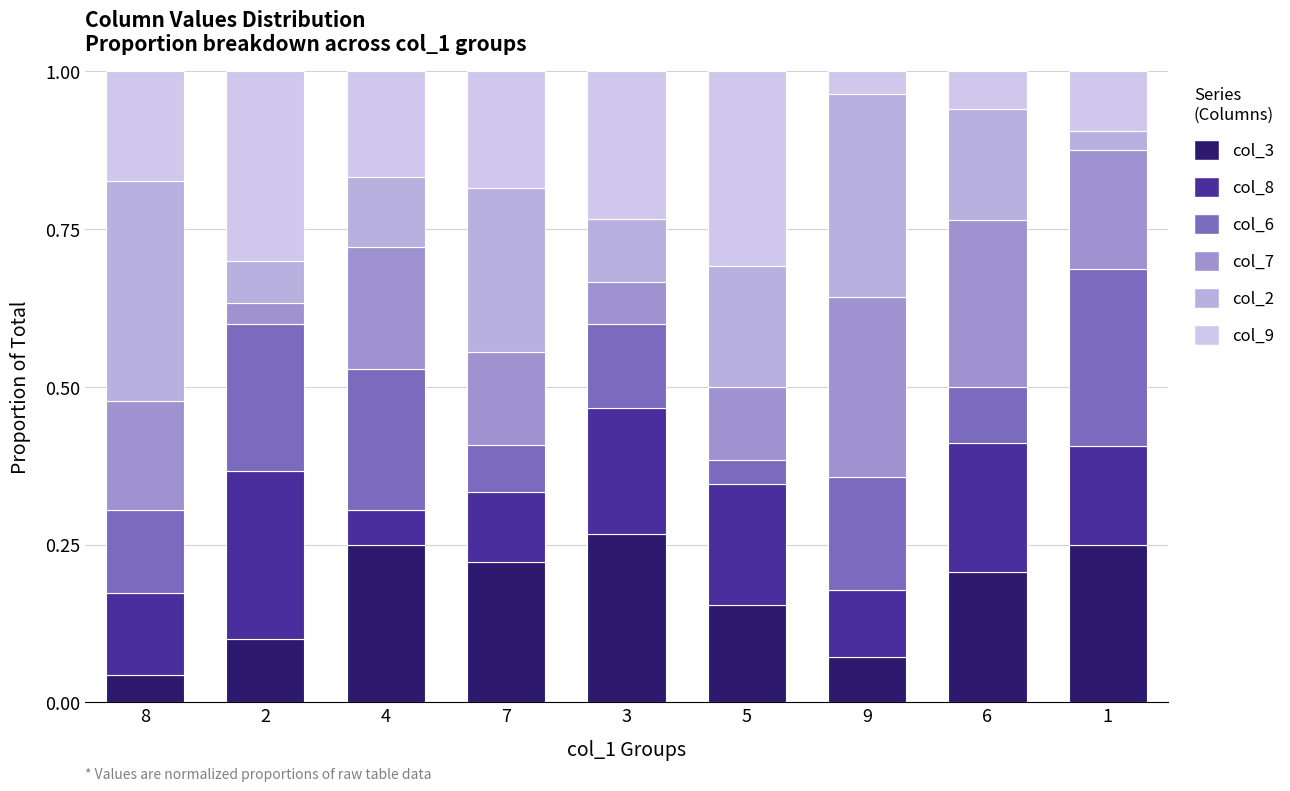

How many series are shown in this chart?

6